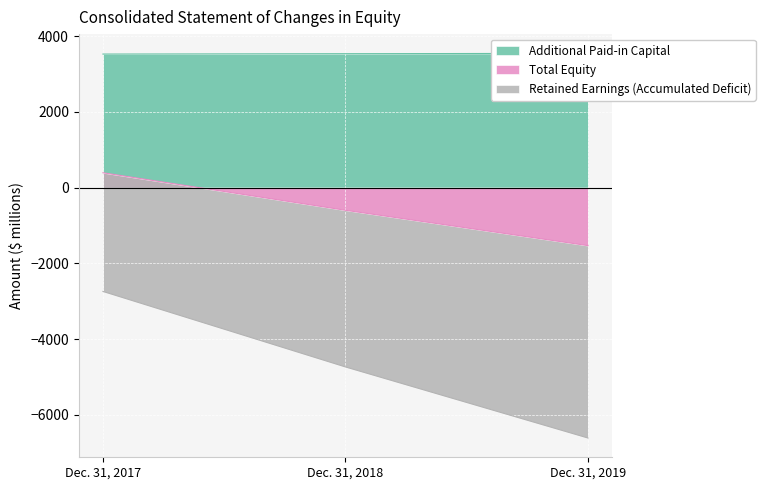

Rank the series by their maximum value, from lowest to highest.

Retained Earnings (Accumulated Deficit), Total Equity, Additional Paid-in Capital